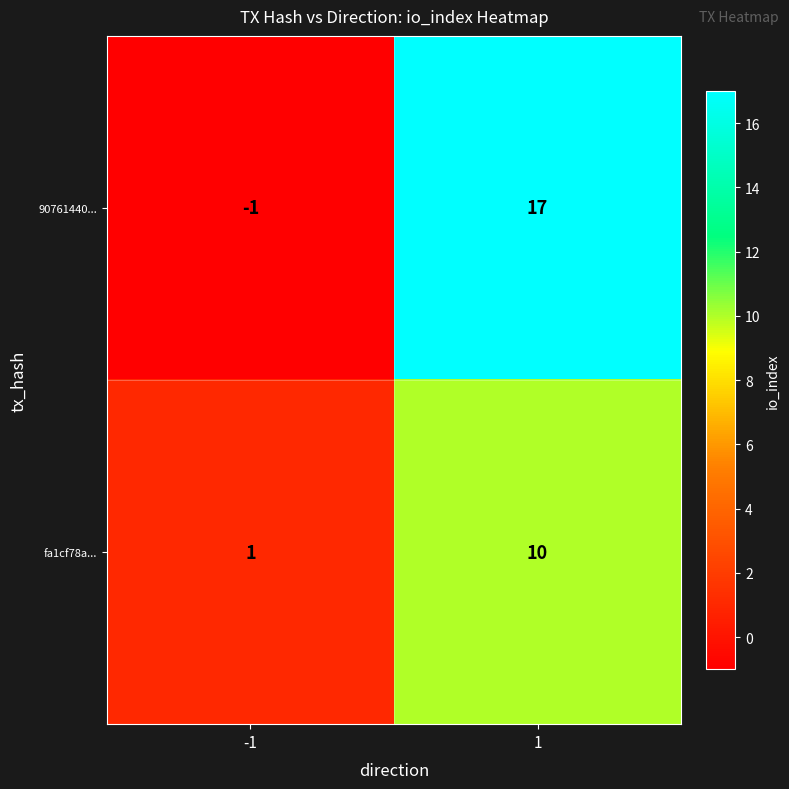

What is the spread (max minus min) of values at -1?

2